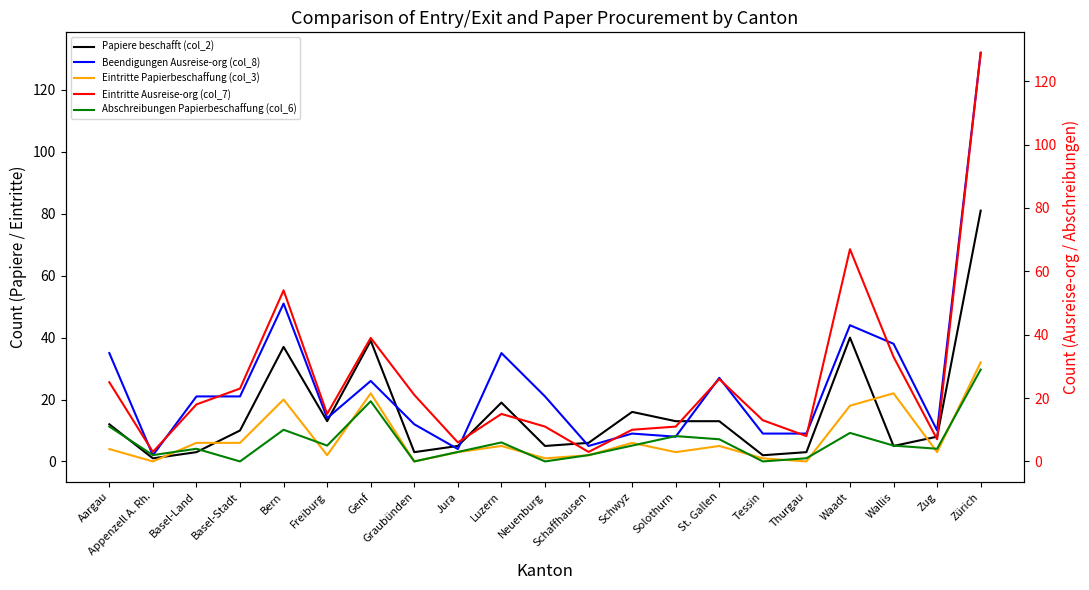

What is the sum of all Papiere beschafft (col_2) values?

334